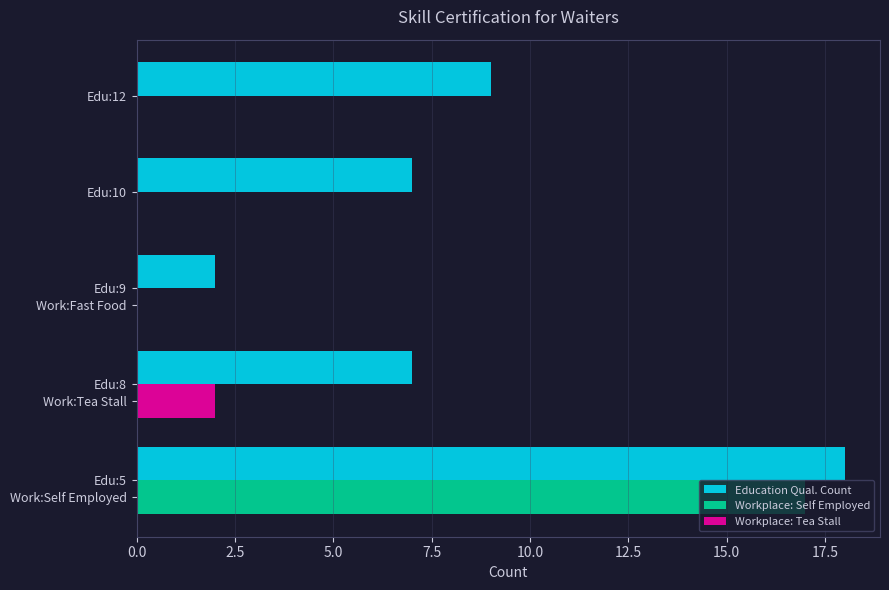

The chart shows a value of 2 at 2.5. True or false?

False